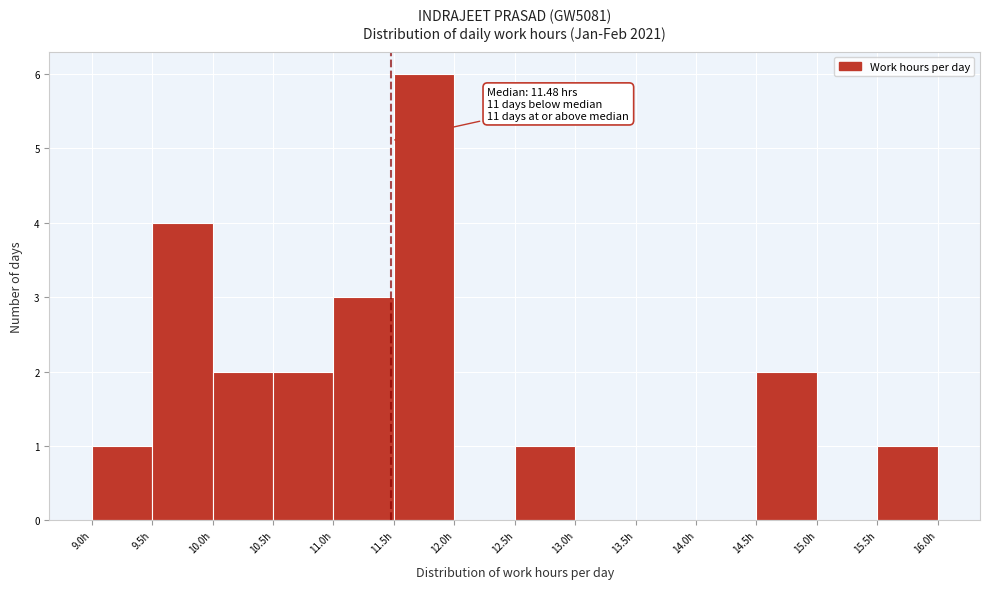

Which range on the x-axis has the tallest bar?

11.5 to 12.0